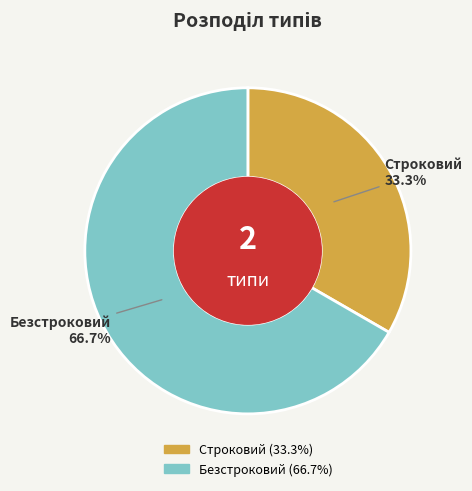

Is it true that Строковий is 21% of the pie?

False